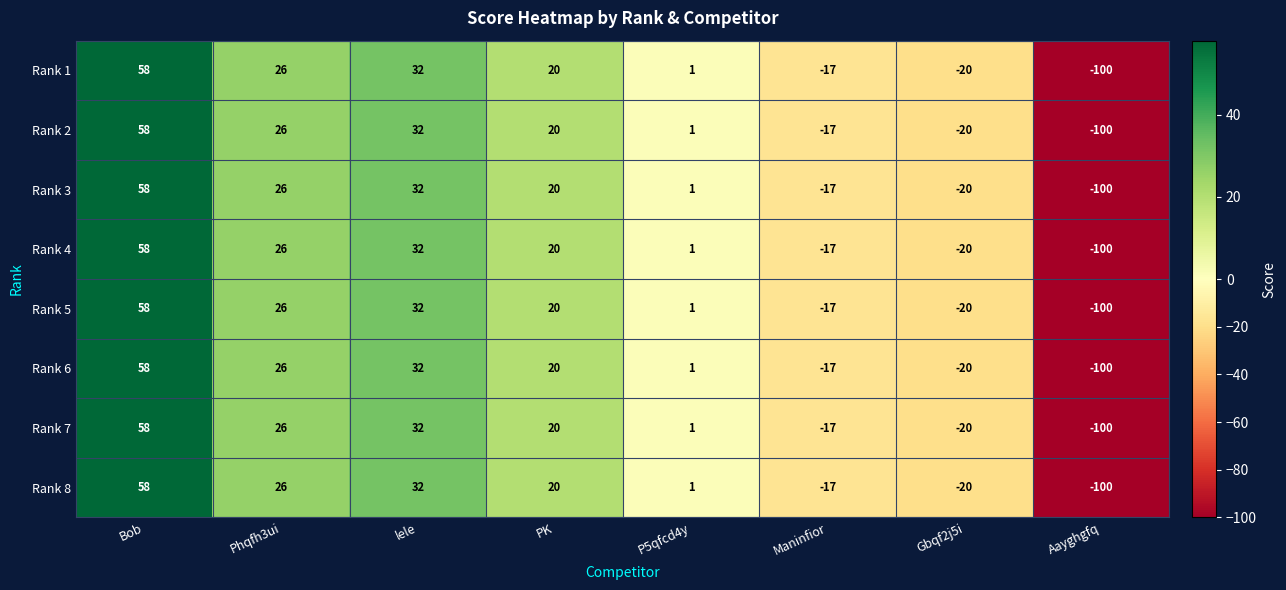

At which category is the sum across all series the highest?

Bob